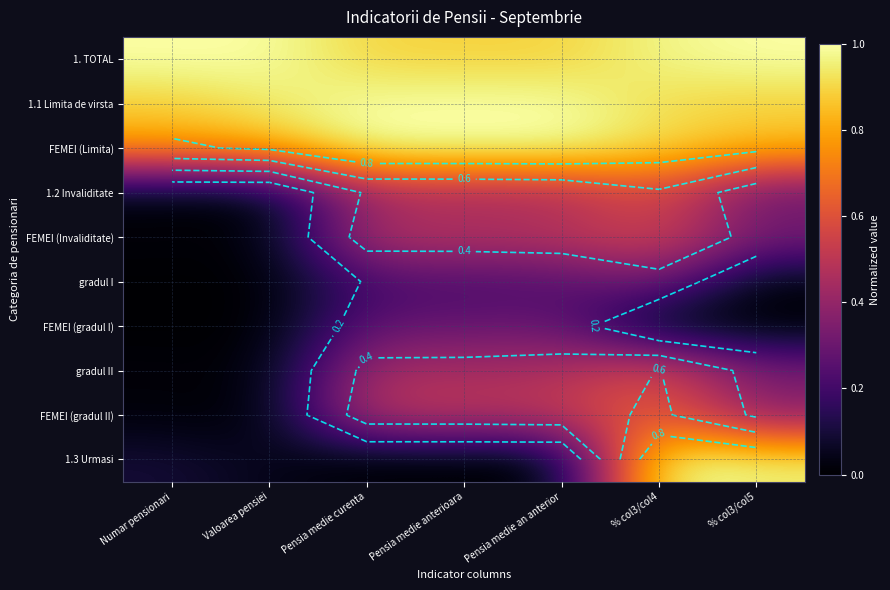

At how many categories does at least one series exceed 0?

7